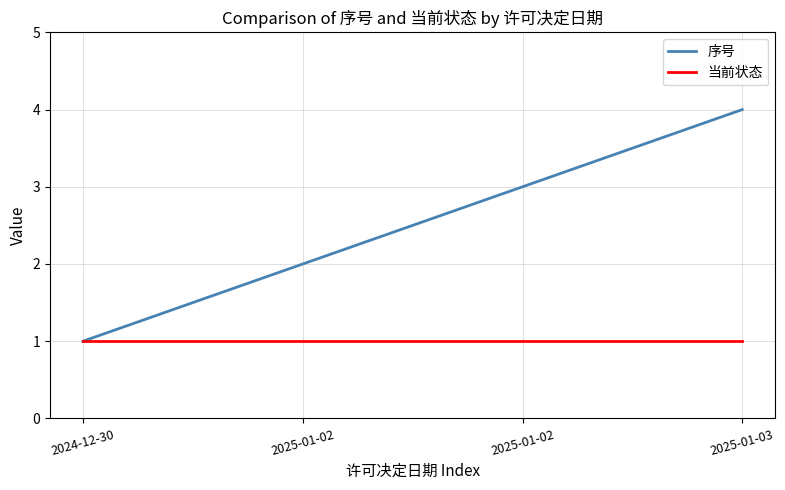

What is the average value of the 序号 series?

2